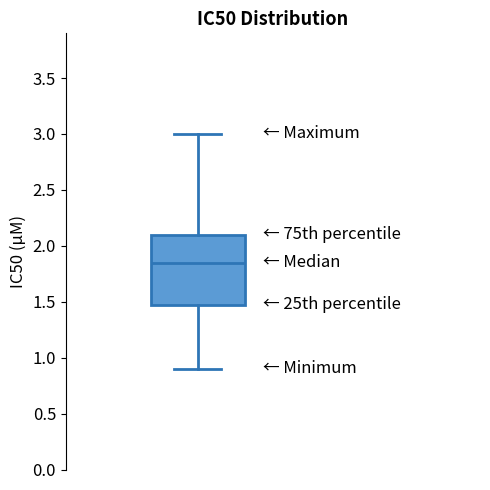

Where is the lower edge of the box on the y-axis? The values are not printed on the chart, so give them approximately, as read against the axis.

1.50